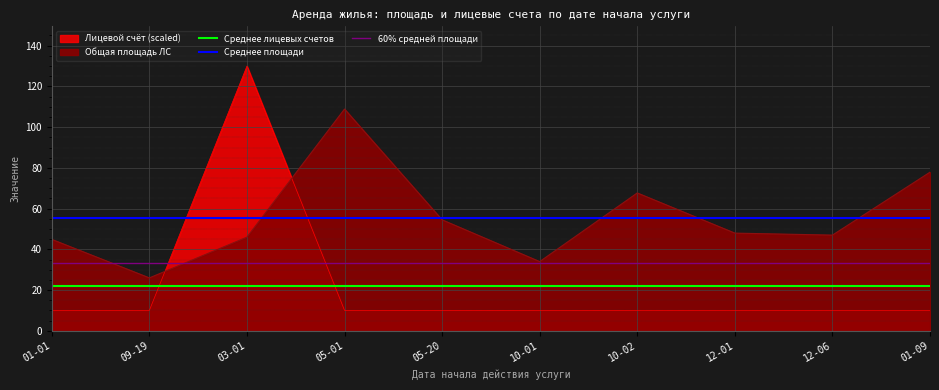

True or false: Среднее площади has a value of 20.0 at 01-01.

False